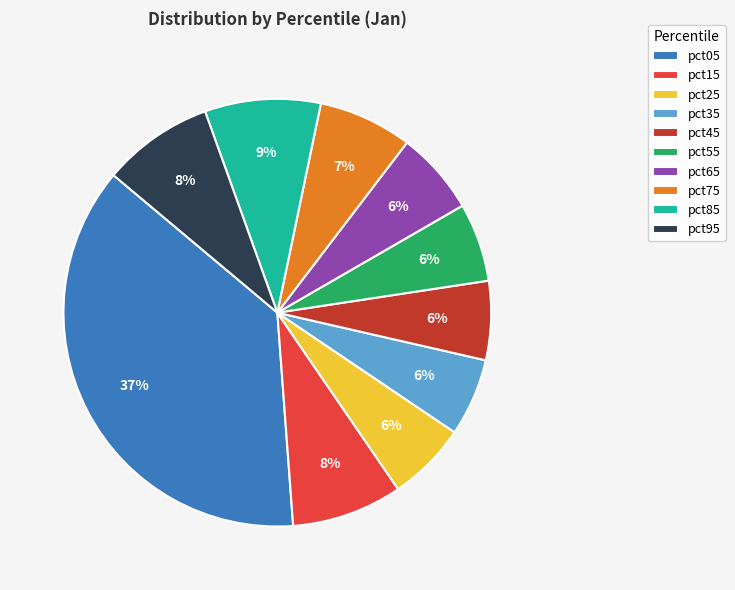

Is it true that pct05 is 31% of the pie?

False